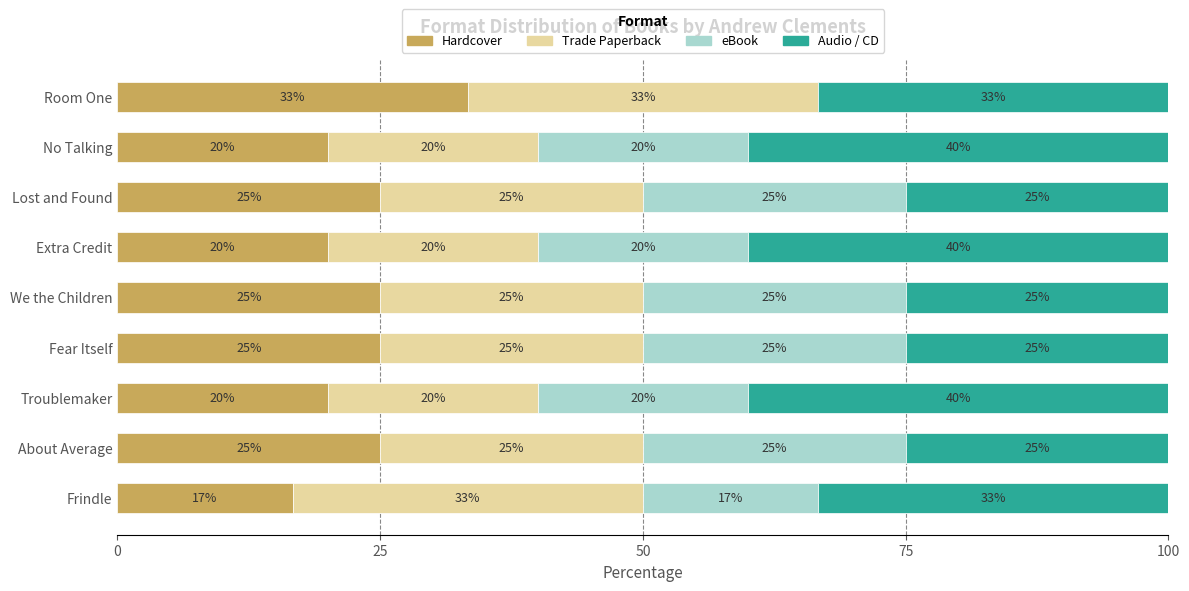

The Hardcover series shows 34.1 at We the Children. True or false?

False